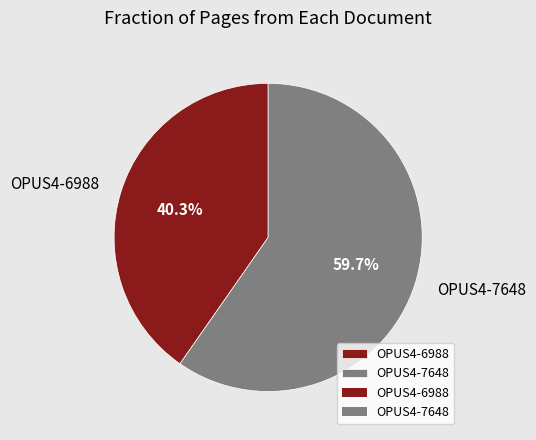

Is there any slice that represents more than half of the pie?

Yes